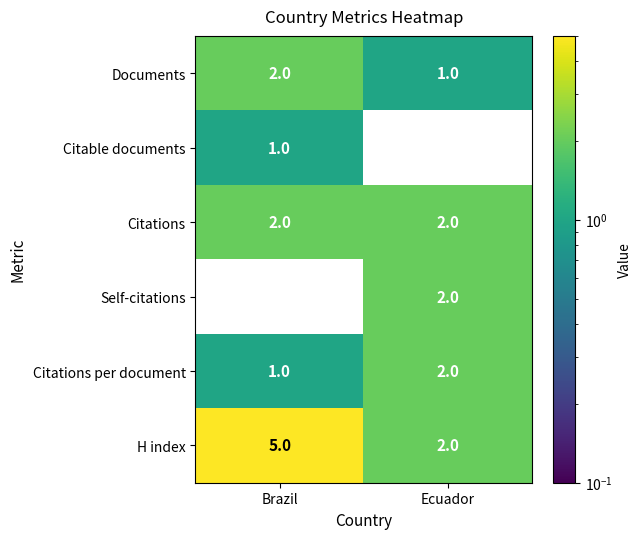

Which series has the largest range (max minus min)?

H index